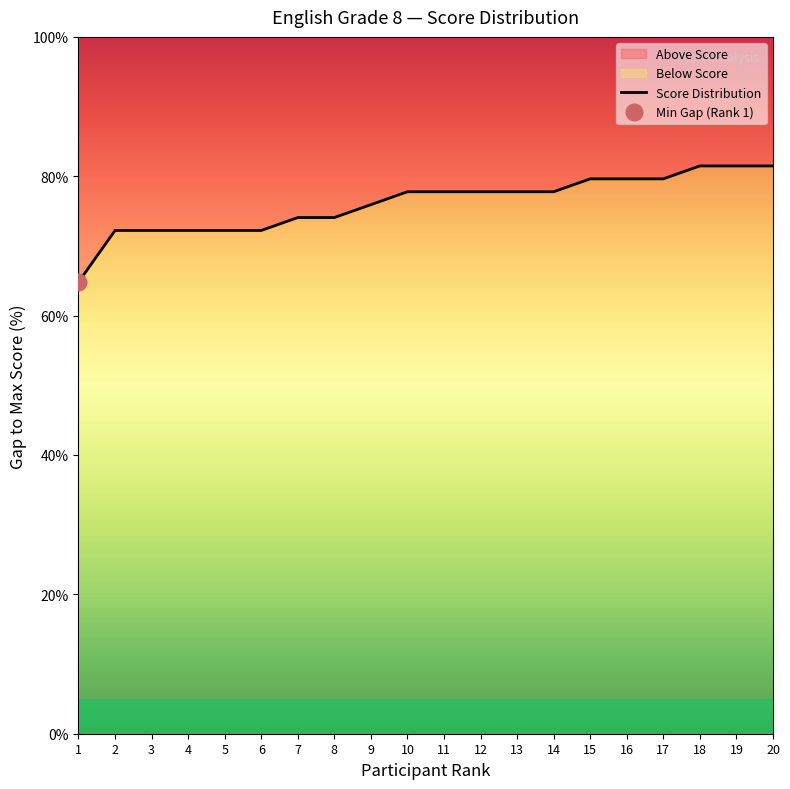

True or false: the data shows 77.8 at 10.

True